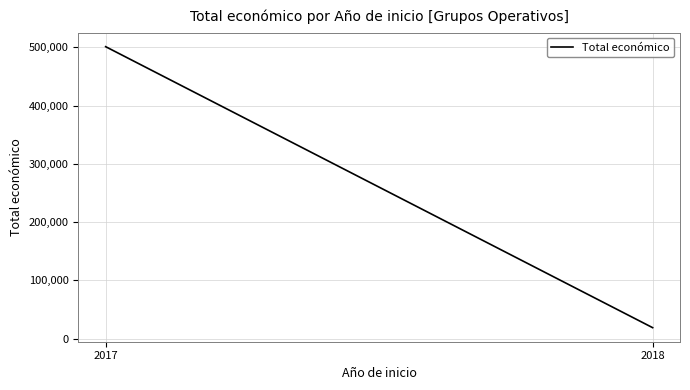

Where is the data nearest to the value 260126?

2018